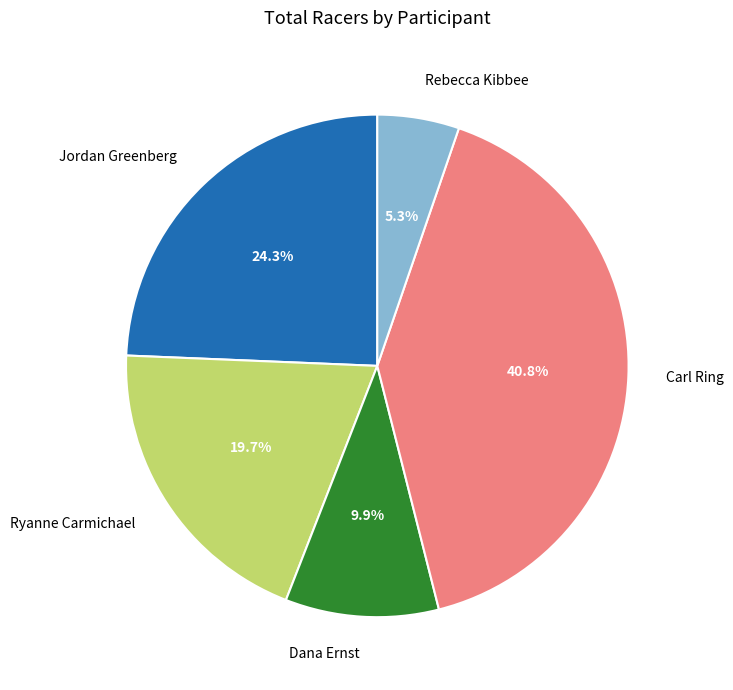

Rank the categories by value from highest to lowest.

Carl Ring, Jordan Greenberg, Ryanne Carmichael, Dana Ernst, Rebecca Kibbee